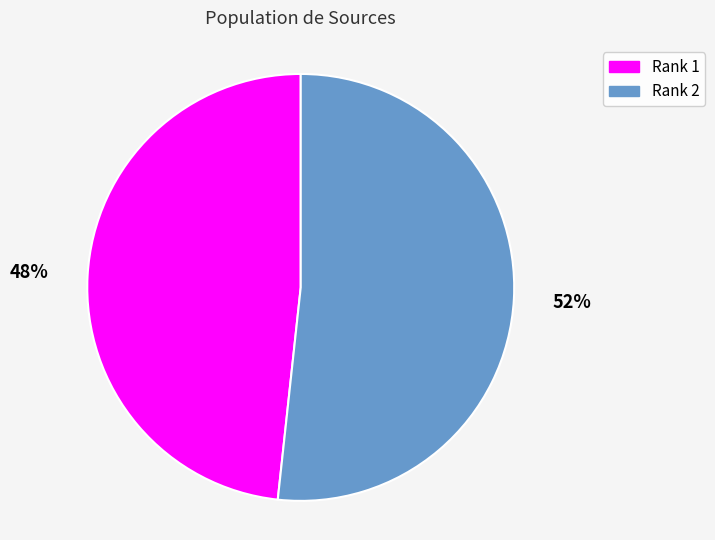

What percentage is the Rank 1 slice, to the nearest percent?

48%